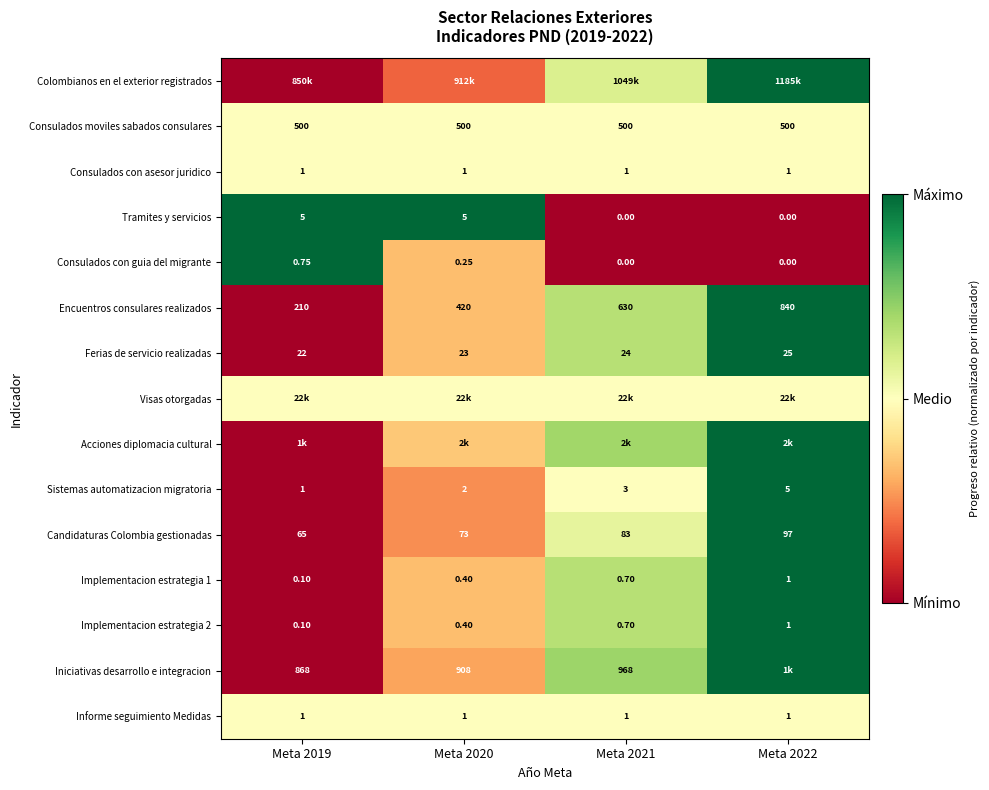

Is the value of Consulados con guia del migrante at Meta 2020 greater than the value of Consulados con asesor juridico at Meta 2019?

No